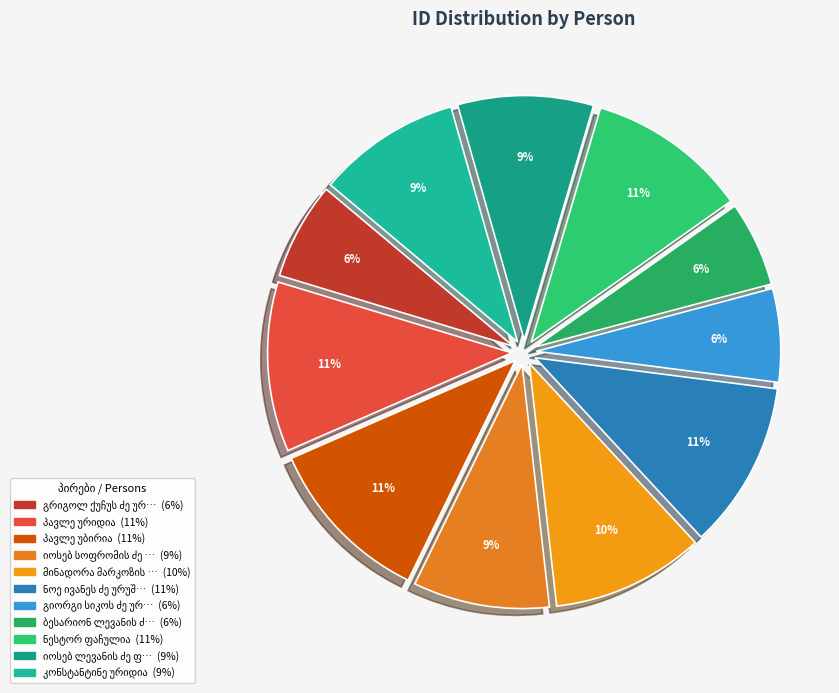

How many slices are in this pie chart?

11